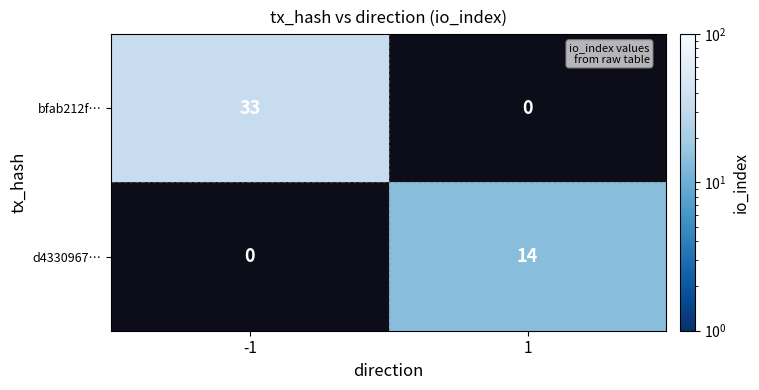

The value of d4330967… at 1 is 9.3. True or false?

False